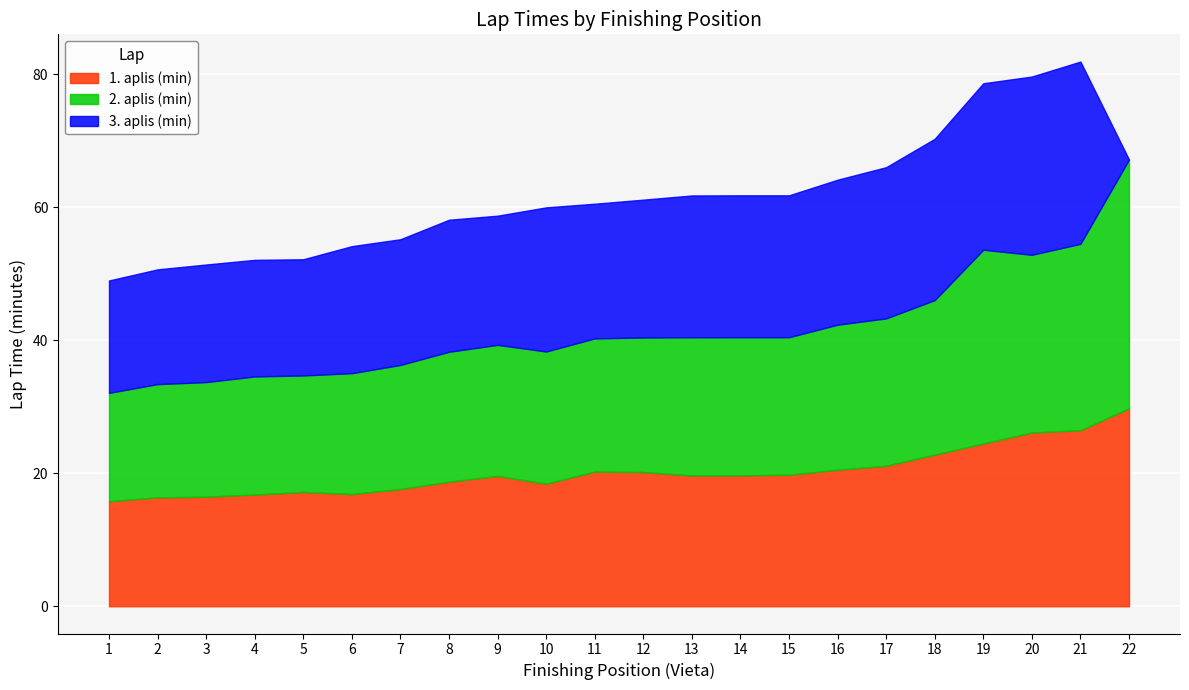

Is the value of 1. aplis (min) at 13 greater than the value of 3. aplis (min) at 18?

No